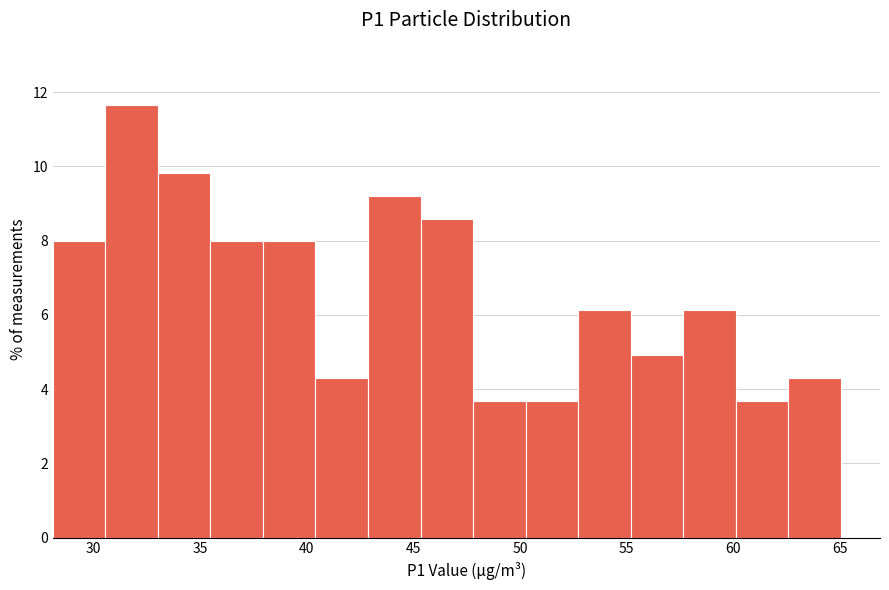

Reading left to right, list every bar in this chart as the range it spans on the x-axis followed by its height. Neither the bar edges nor the heights are printed on the chart, so give them approximately, as read against the axes.

28.0 to 30.5: 8.0
30.5 to 33.0: 11.6
33.0 to 35.5: 9.8
35.5 to 38.0: 8.0
38.0 to 40.5: 8.0
40.5 to 43.0: 4.2
43.0 to 45.5: 9.2
45.5 to 48.0: 8.6
48.0 to 50.5: 3.6
50.5 to 52.5: 3.6
52.5 to 55.0: 6.2
55.0 to 57.5: 5.0
57.5 to 60.0: 6.2
60.0 to 62.5: 3.6
62.5 to 65.0: 4.2